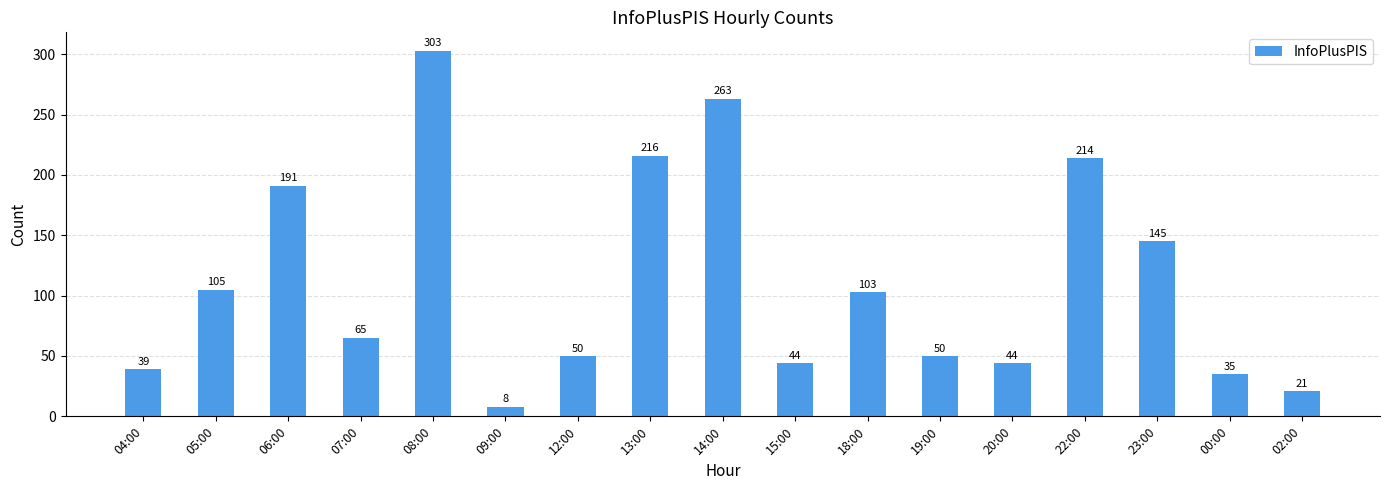

Count the number of categories in the chart.

17